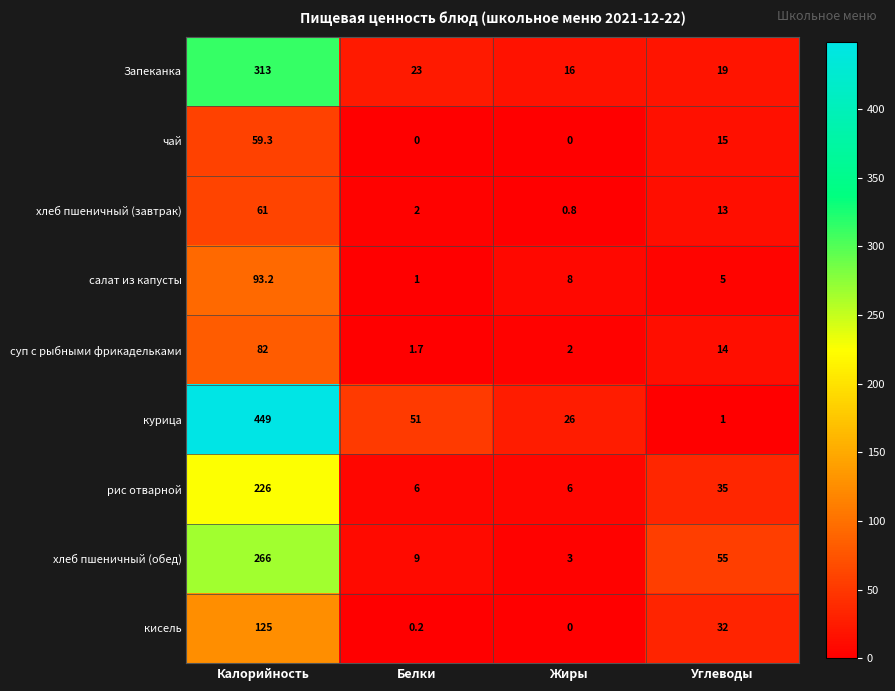

Which series has the largest range (max minus min)?

курица